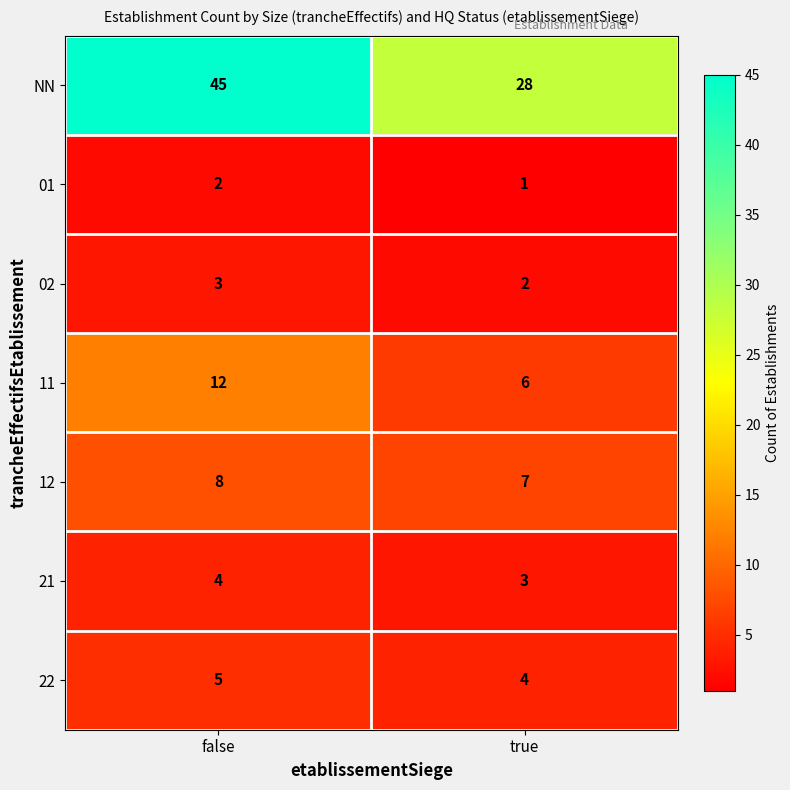

At how many categories does at least one series exceed 17?

2